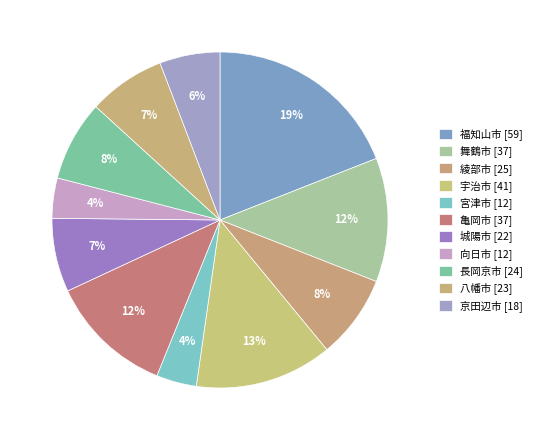

Which has a higher value, 綾部市 or 宮津市?

綾部市